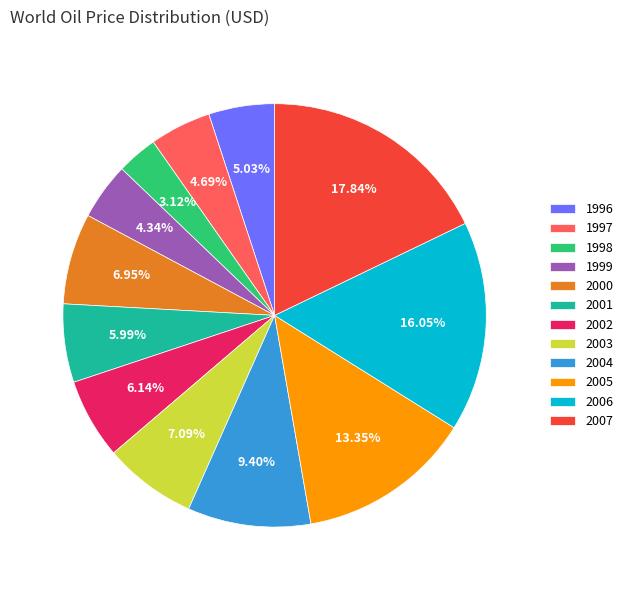

Which slice is the largest?

2007